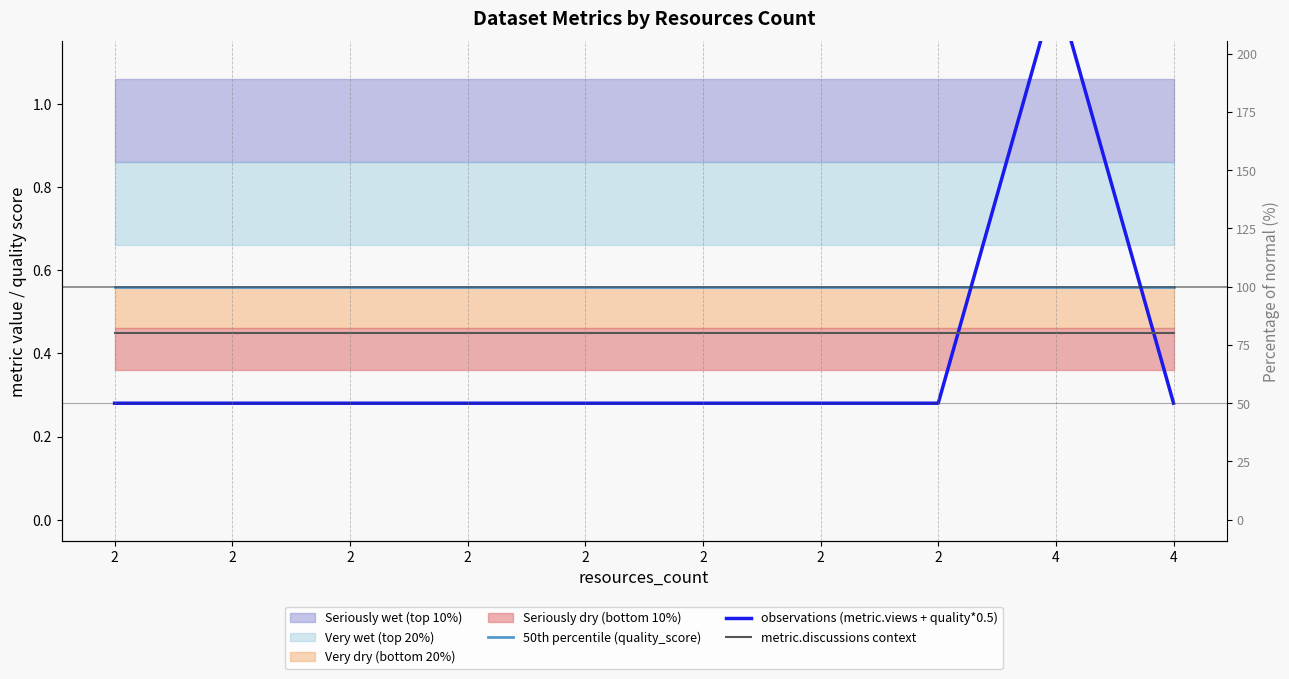

Which series ends up on top after the final intersection of observations (metric.views + quality*0.5) and 50th percentile (quality_score)?

50th percentile (quality_score)